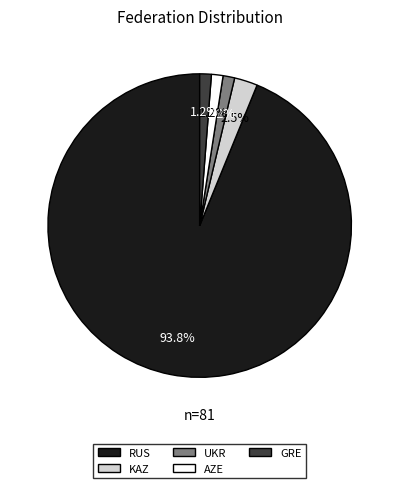

Is RUS the majority of the pie?

Yes